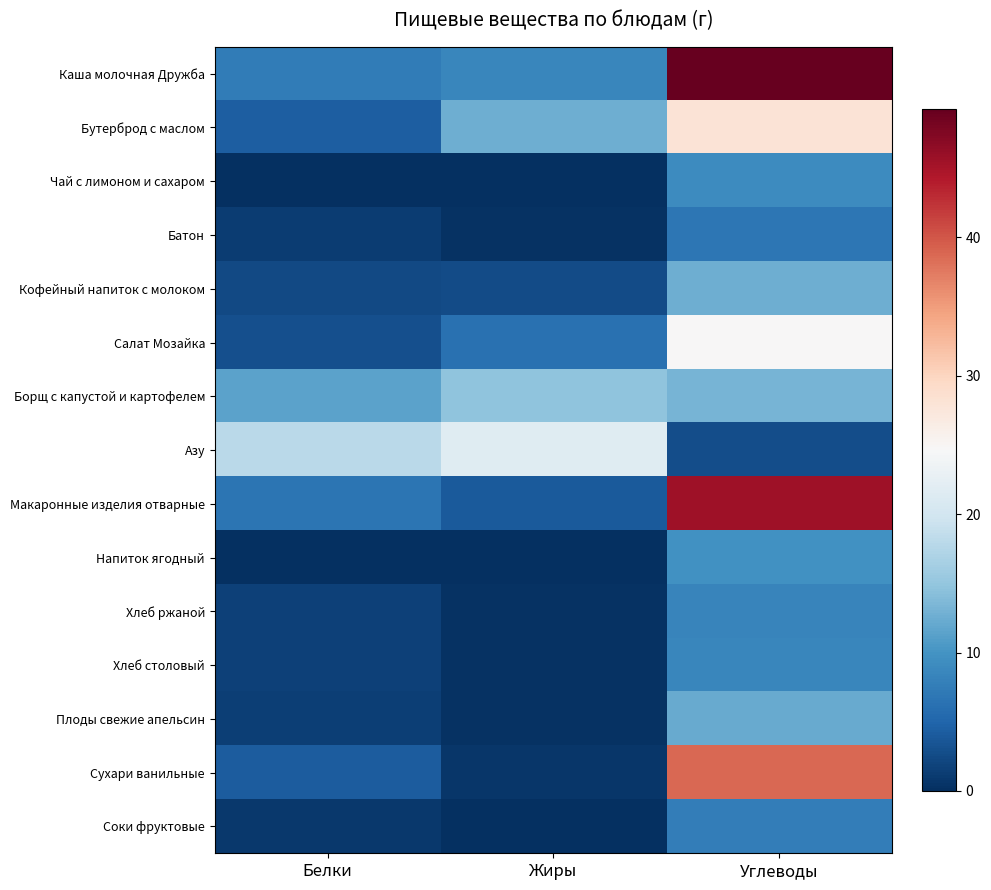

Which series changed the most between Белки and Углеводы?

Каша молочная Дружба